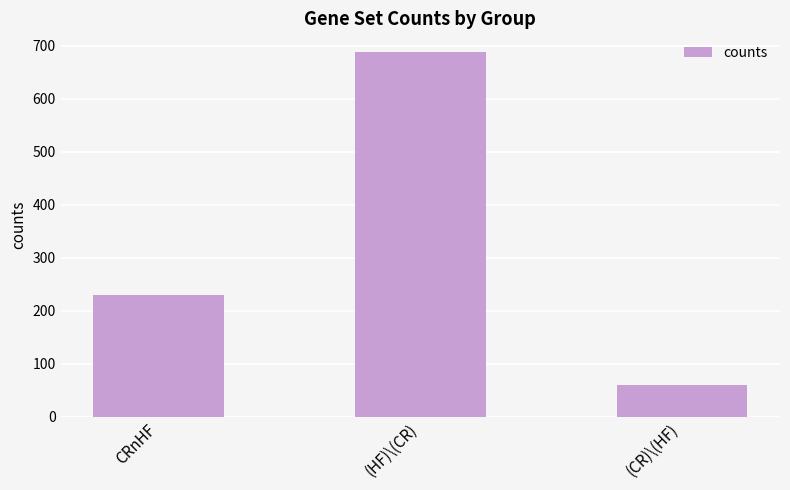

What is the change in value from CRnHF to (HF)\(CR)?

+460